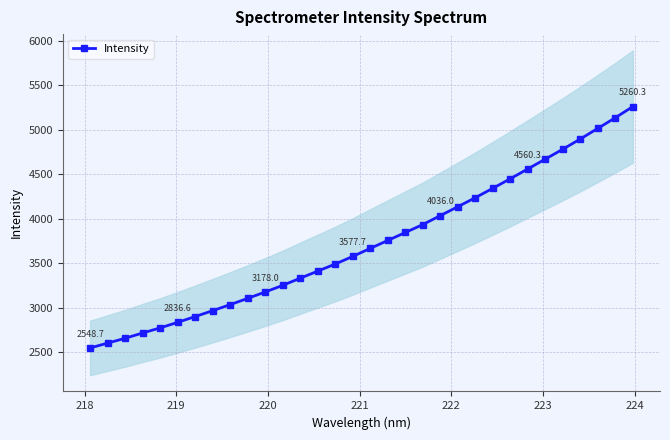

What is the highest value of the Intensity series?

5260.3